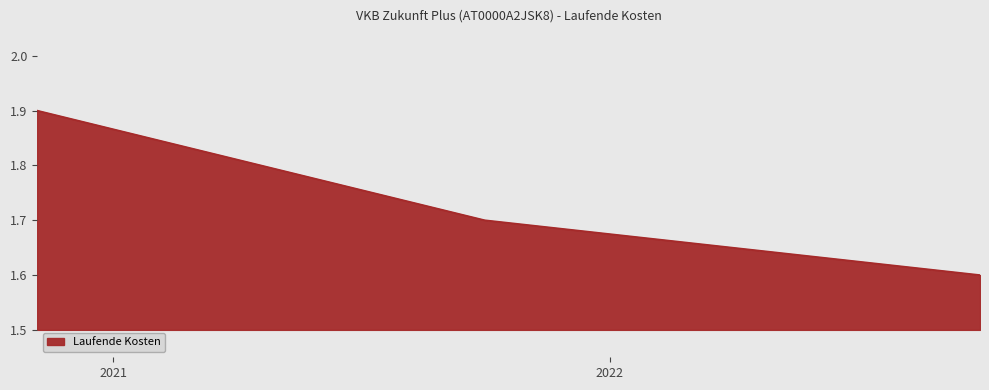

How many values are between 1 and 2?

3